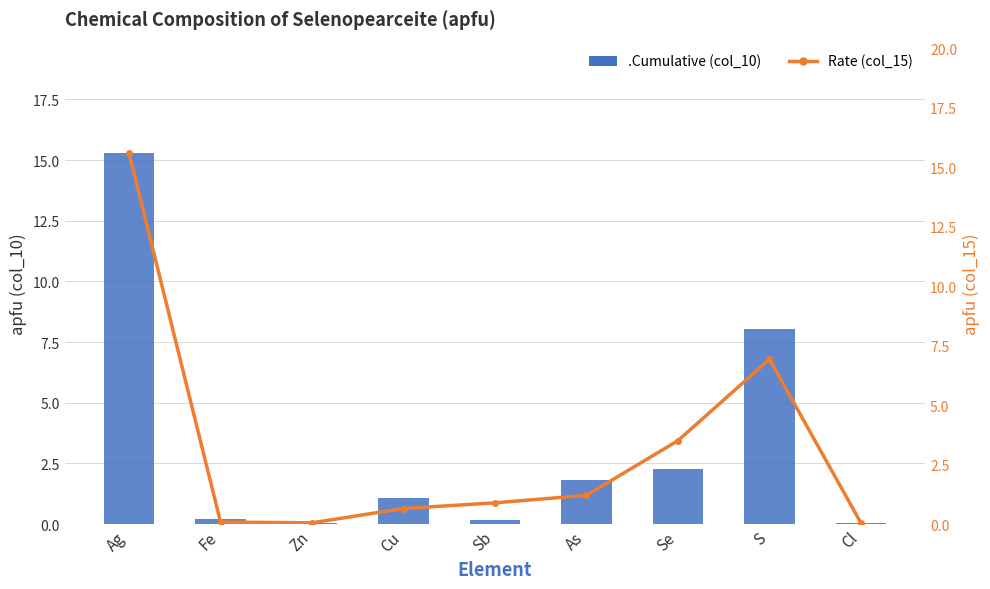

What is the difference between the maximum and second lowest values in the .Cumulative (col_10 apfu) series?

15.2